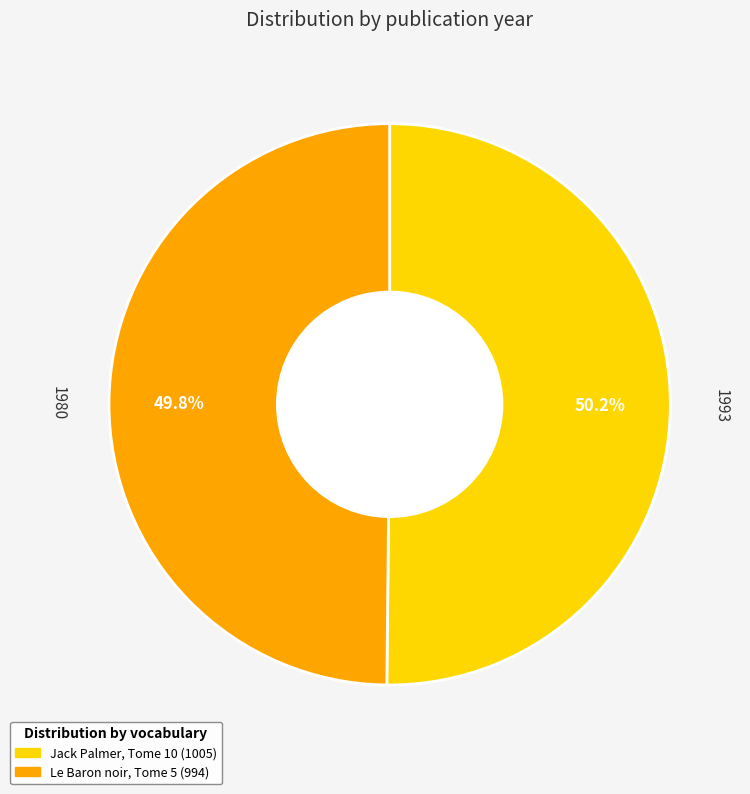

Does any single category account for the majority?

Yes